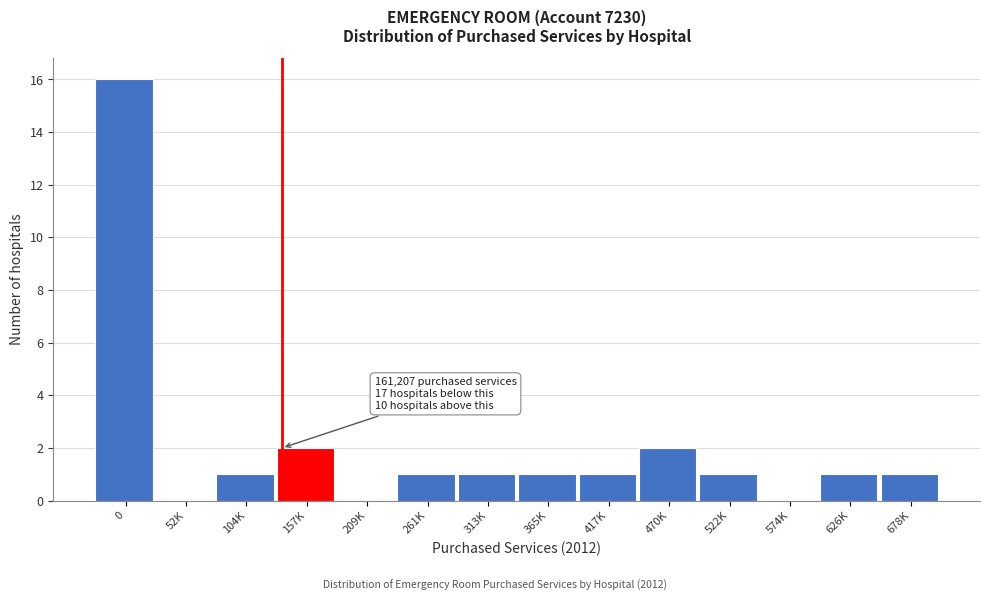

True or false: the data shows 10 at 0.

False